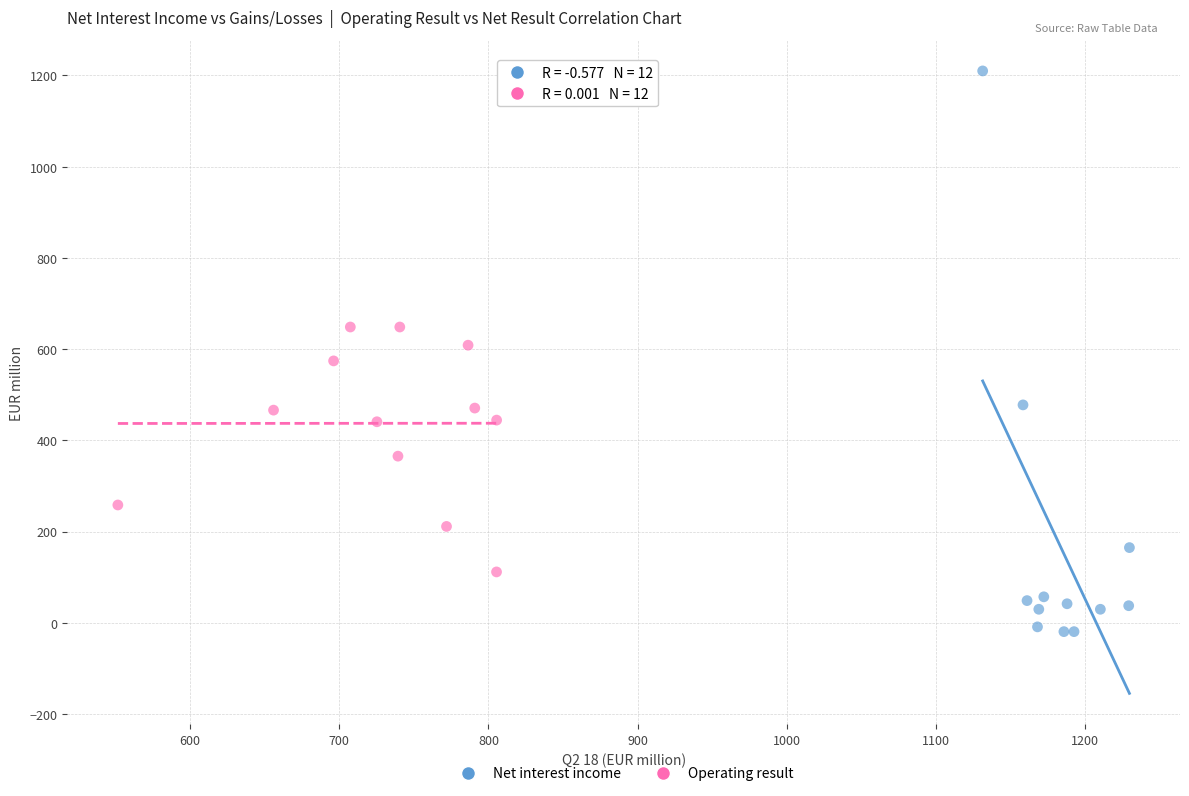

Which series has the largest Y range (max minus min)?

Net interest income